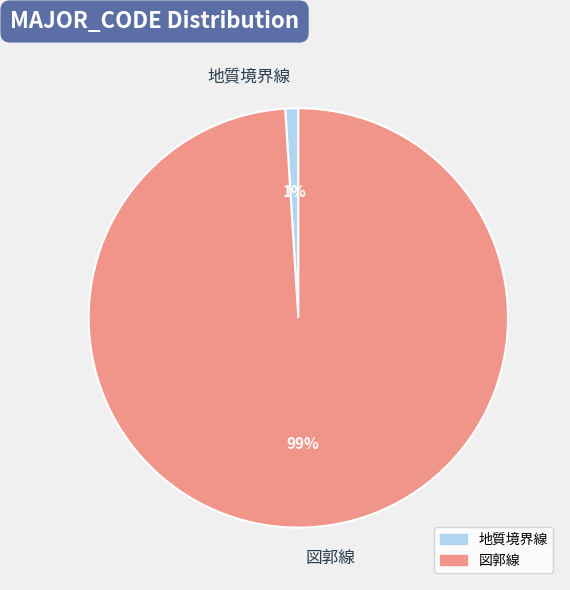

Approximately how many times larger is the value at 図郭線 compared to 地質境界線?

99.0